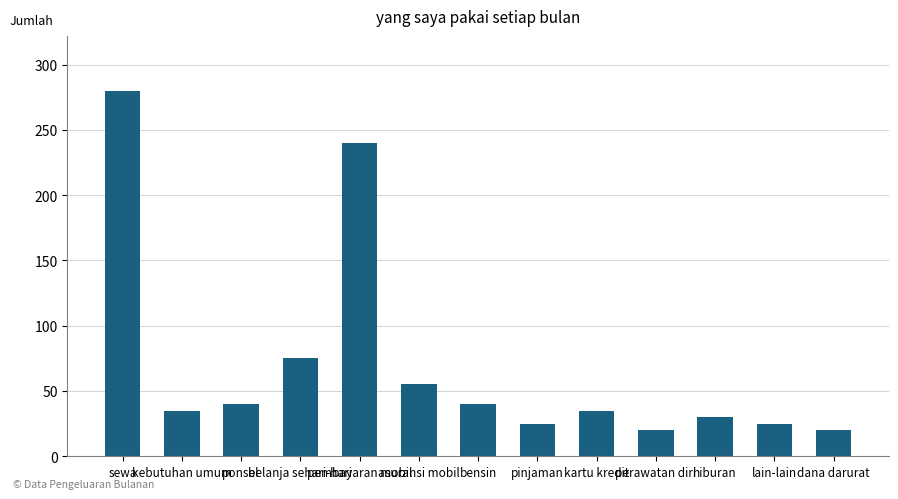

Are the bars horizontal?

No